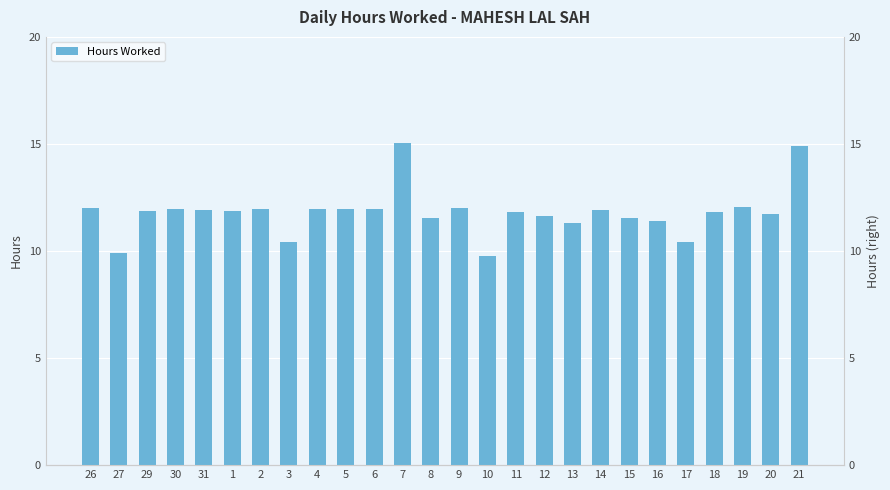

What is the label of the 13th bar from the right?

9